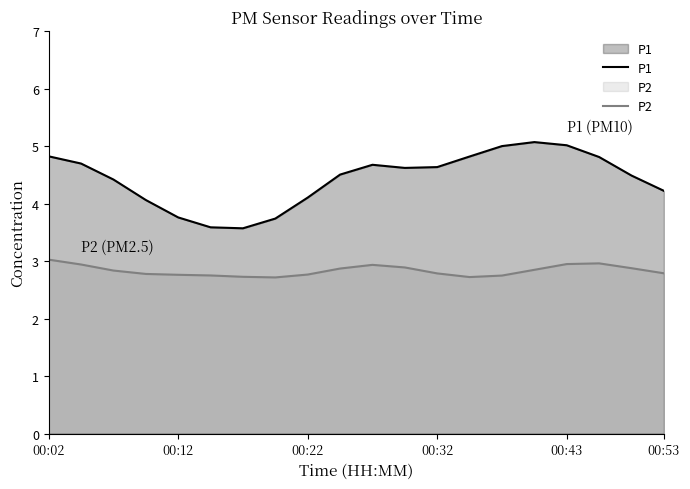

List the series in order of their overall mean, lowest first.

P2, P1